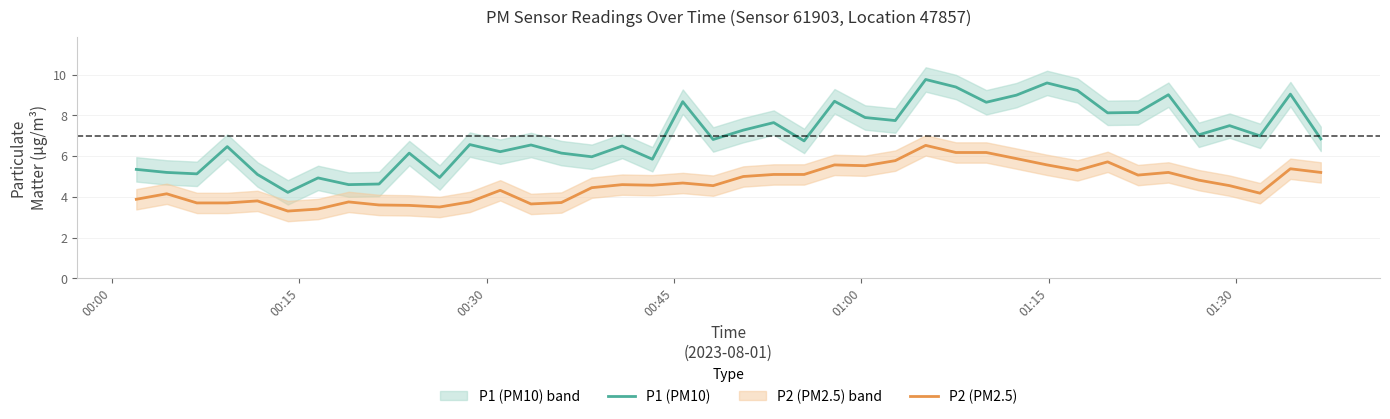

Does the chart display data point markers on the line(s)?

No